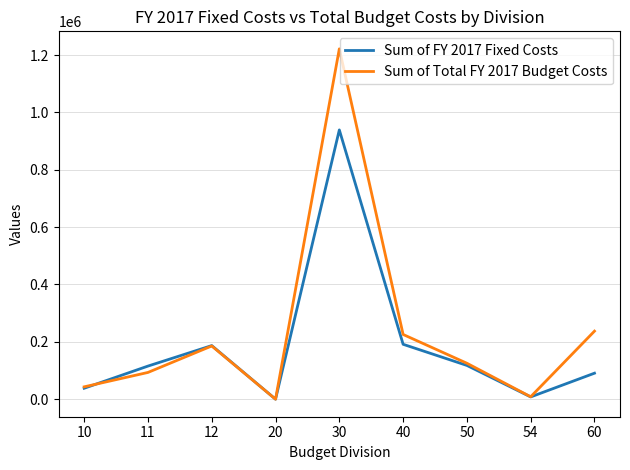

What is the maximum value shown in the chart?

1221542